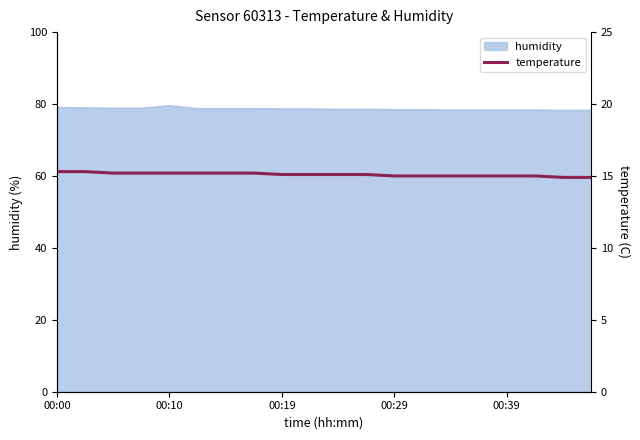

Is it true that humidity equals 103.4 at 00:29?

False